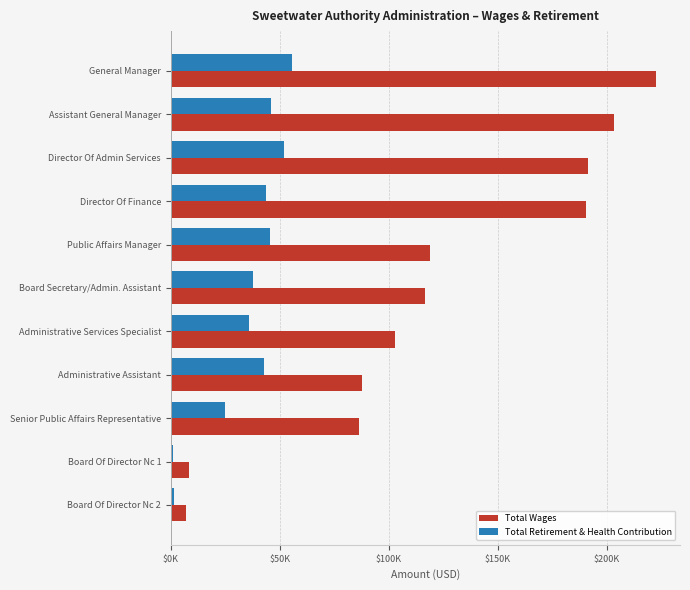

Which label corresponds to the largest value in the chart?

General Manager